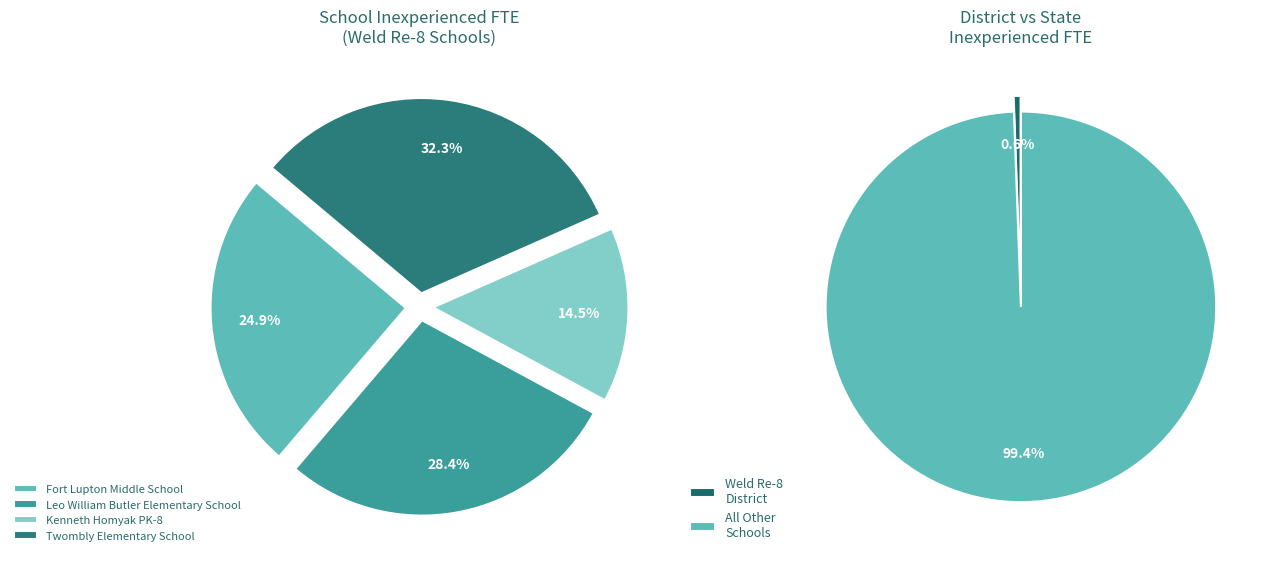

What portion of the pie excludes Fort Lupton Middle School?

75.1%